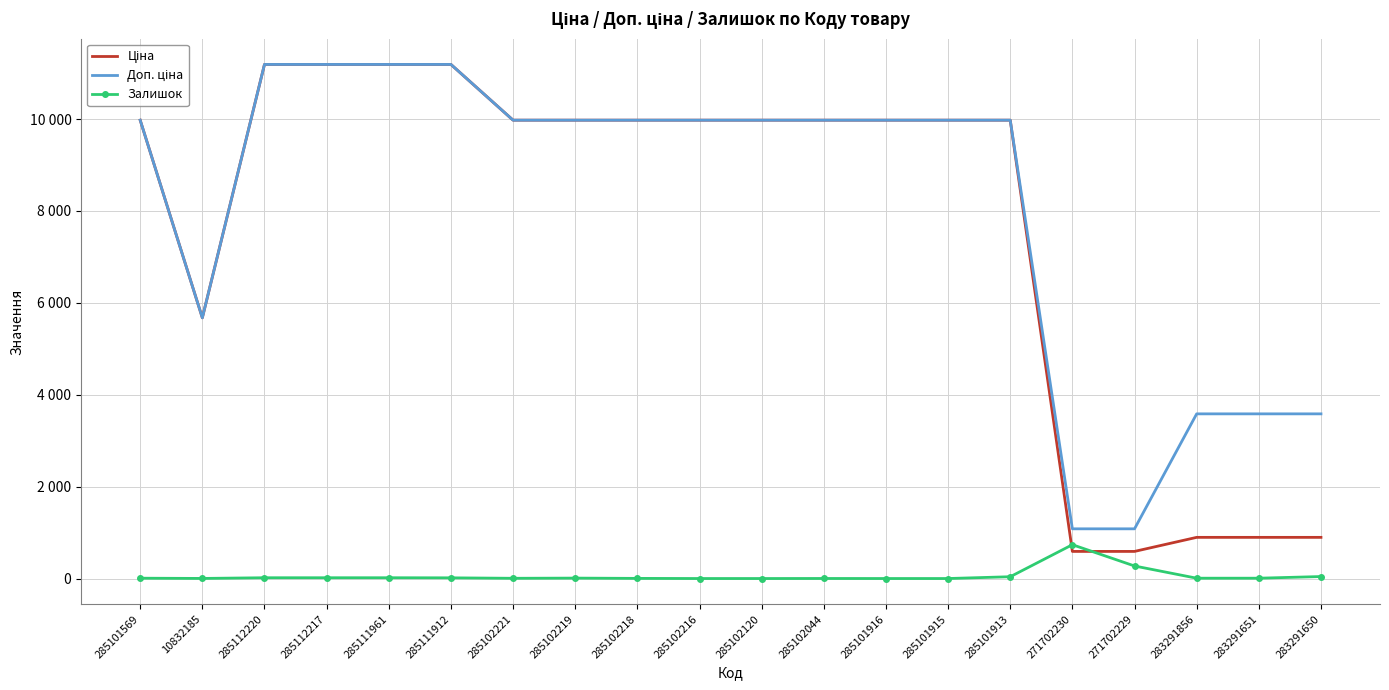

True or false: Доп. ціна has more than 1 points higher than both neighbors.

False